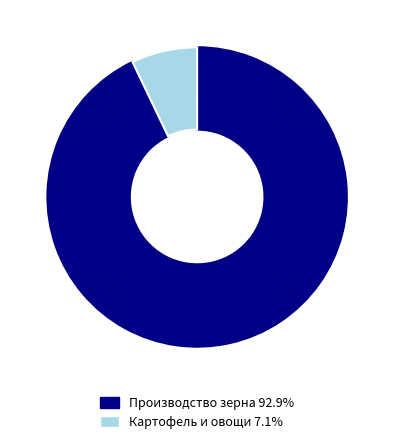

How many slices are in this pie chart?

2